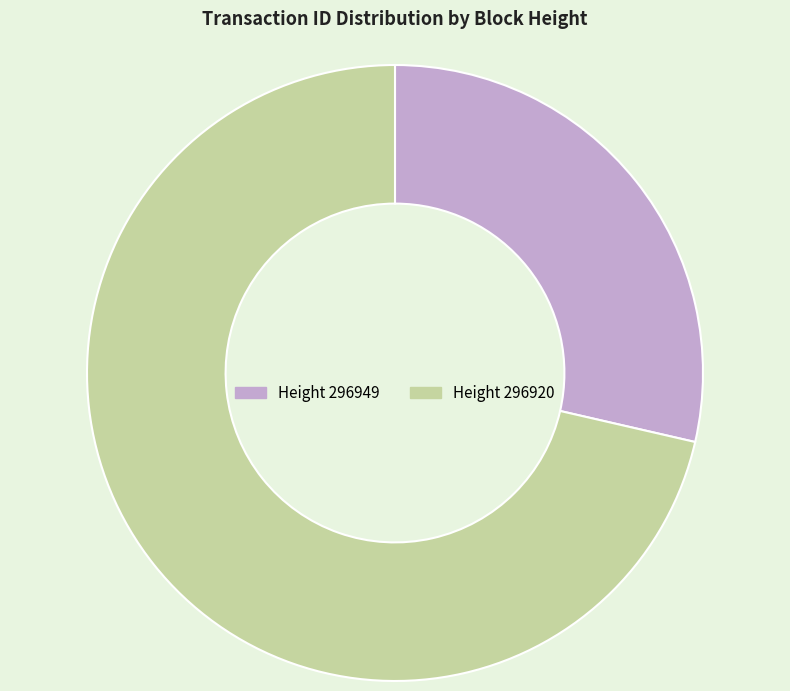

Does any single category account for the majority?

Yes